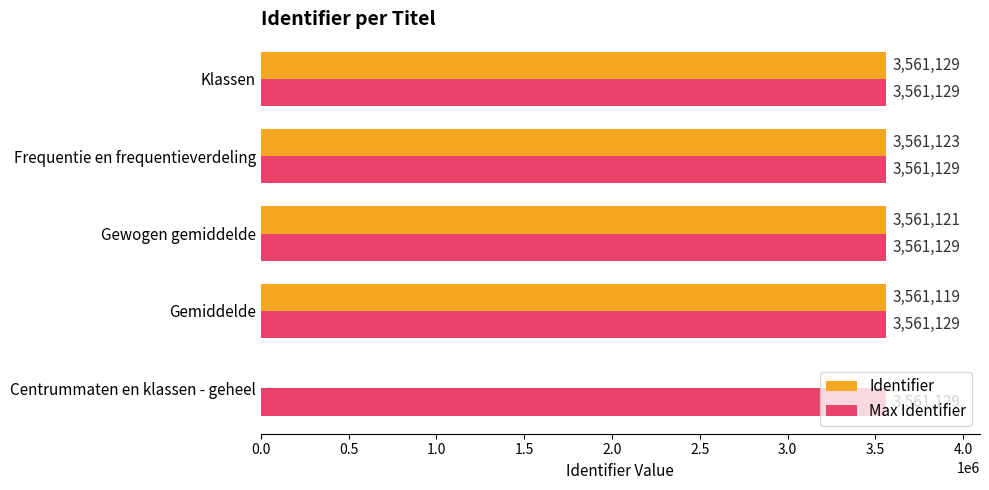

What is the approximate value of Max Identifier at Klassen?

3561129